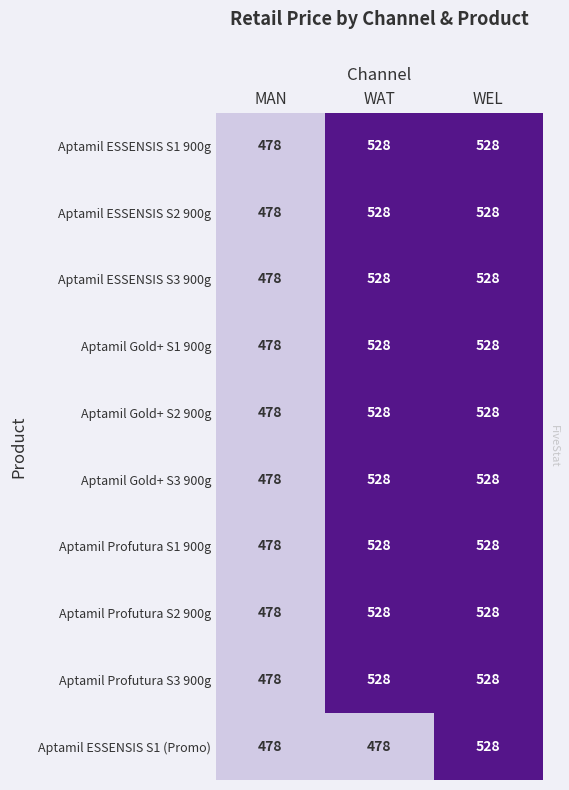

The value of Aptamil Profutura S2 900g at MAN is 819. True or false?

False